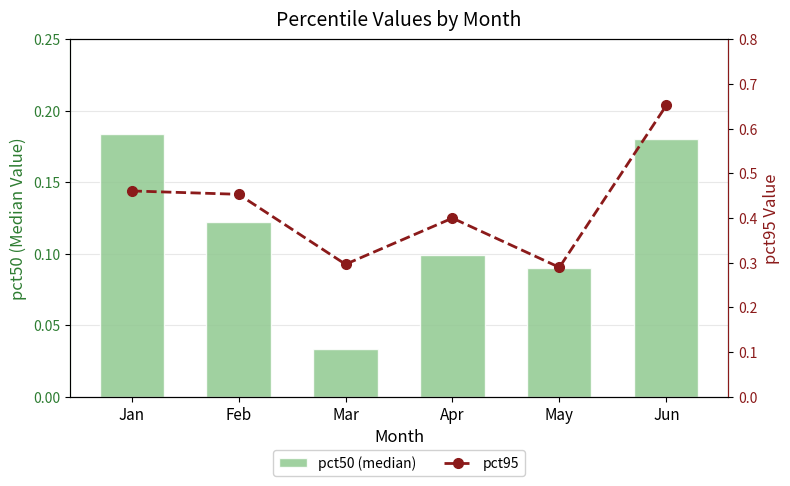

Rank the series by their average value, from lowest to highest.

pct50 (median), pct95